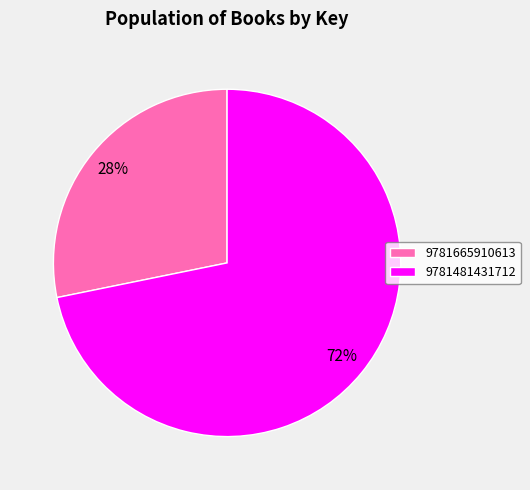

Do 9781665910613 and 9781481431712 together represent more than half of the pie?

Yes